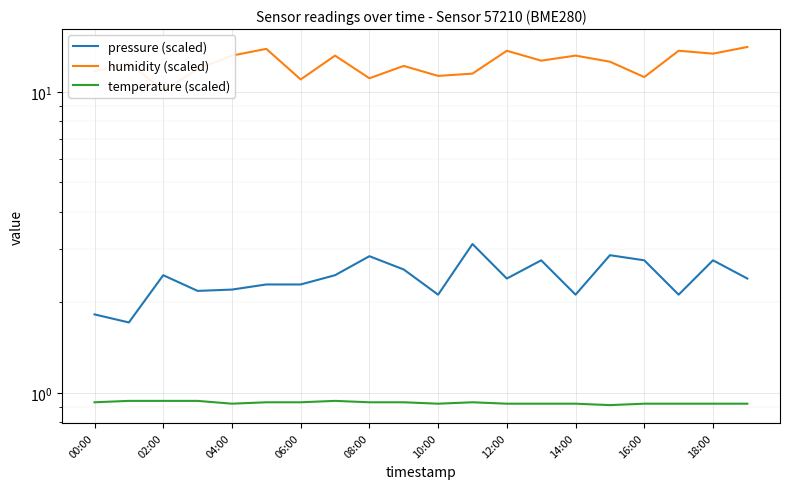

How many interior local valleys does the temperature (scaled) series have?

3